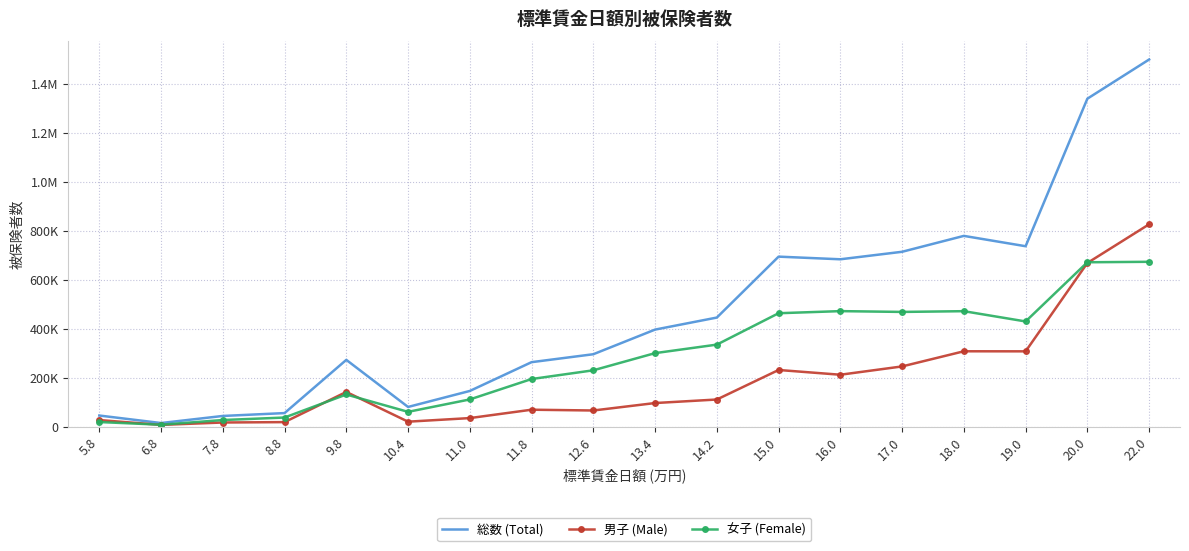

What is the minimum value for 女子 (Female)?

7576